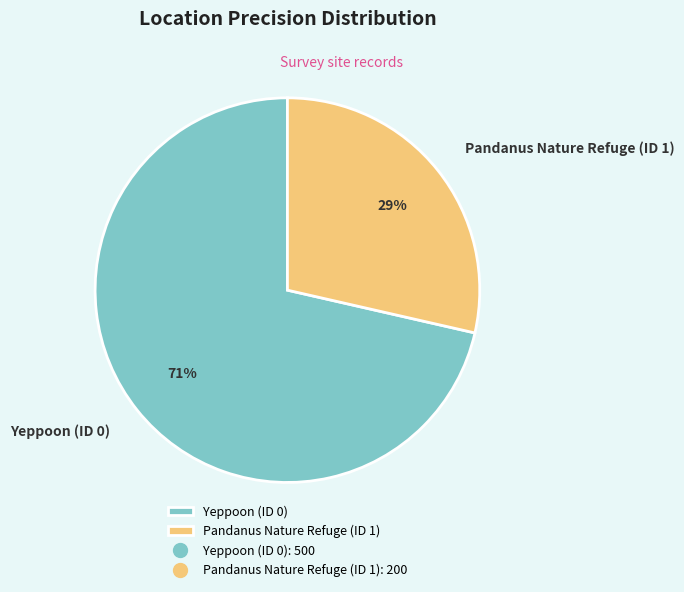

Does Yeppoon (ID 0) account for over 50% of the chart?

Yes